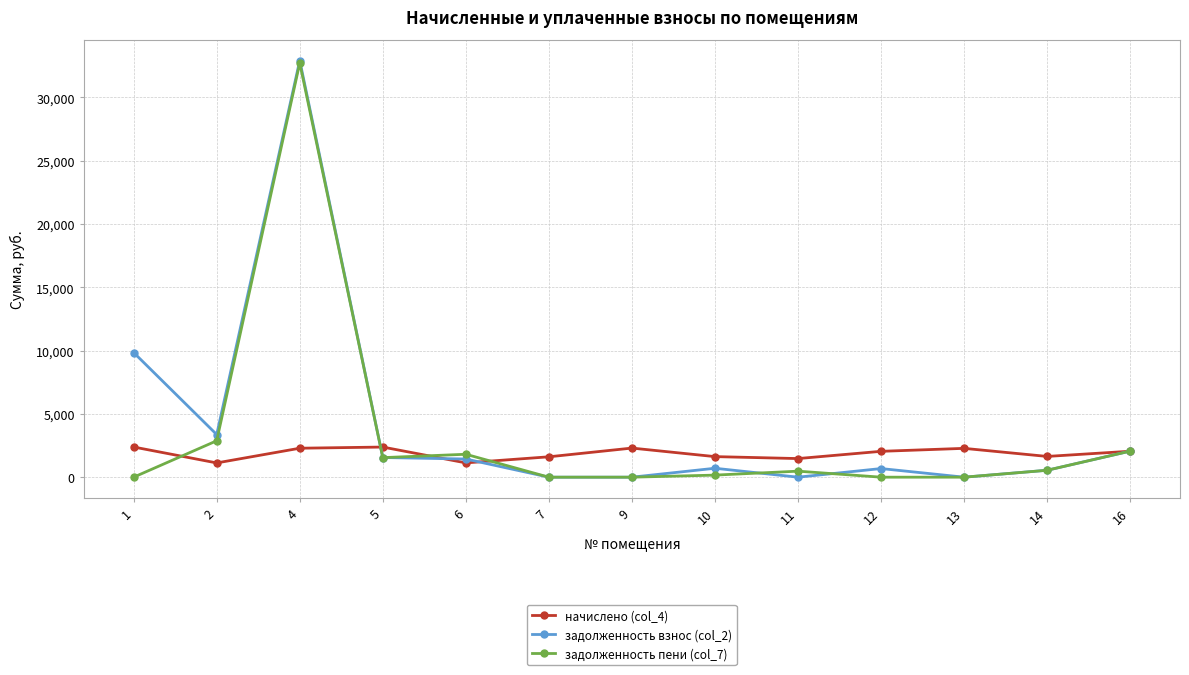

The начислено (col_4) series shows 2049.3 at 16. True or false?

True